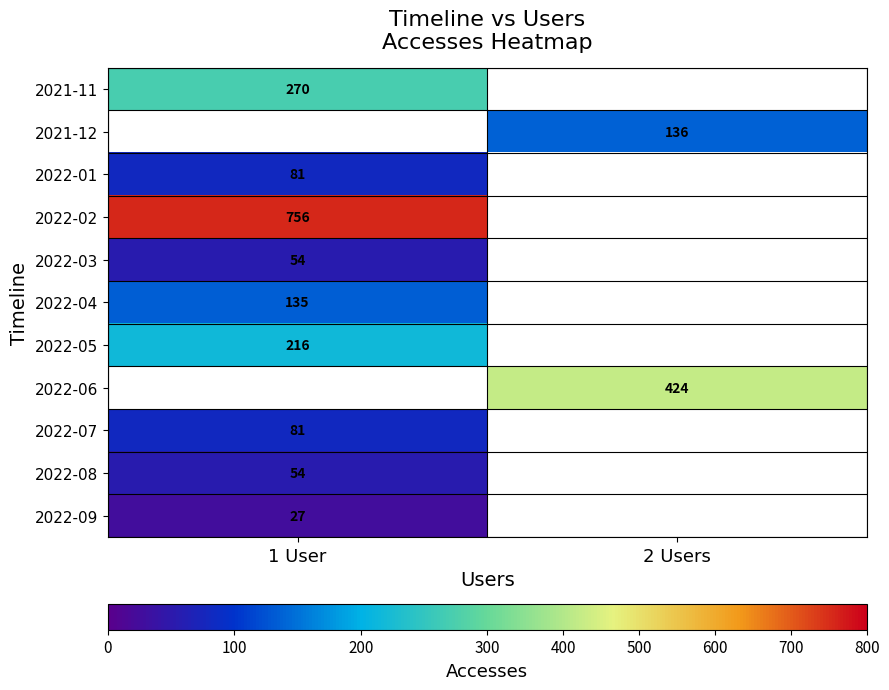

True or false: 2022-06 has a value of 174 at 2 Users.

False